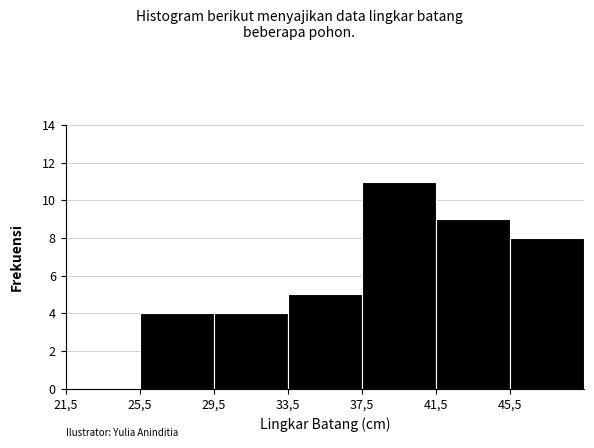

Reading left to right, list all the values displayed in this chart.

21,5=0	25,5=4	29,5=4	33,5=5	37,5=11	41,5=9	45,5=8